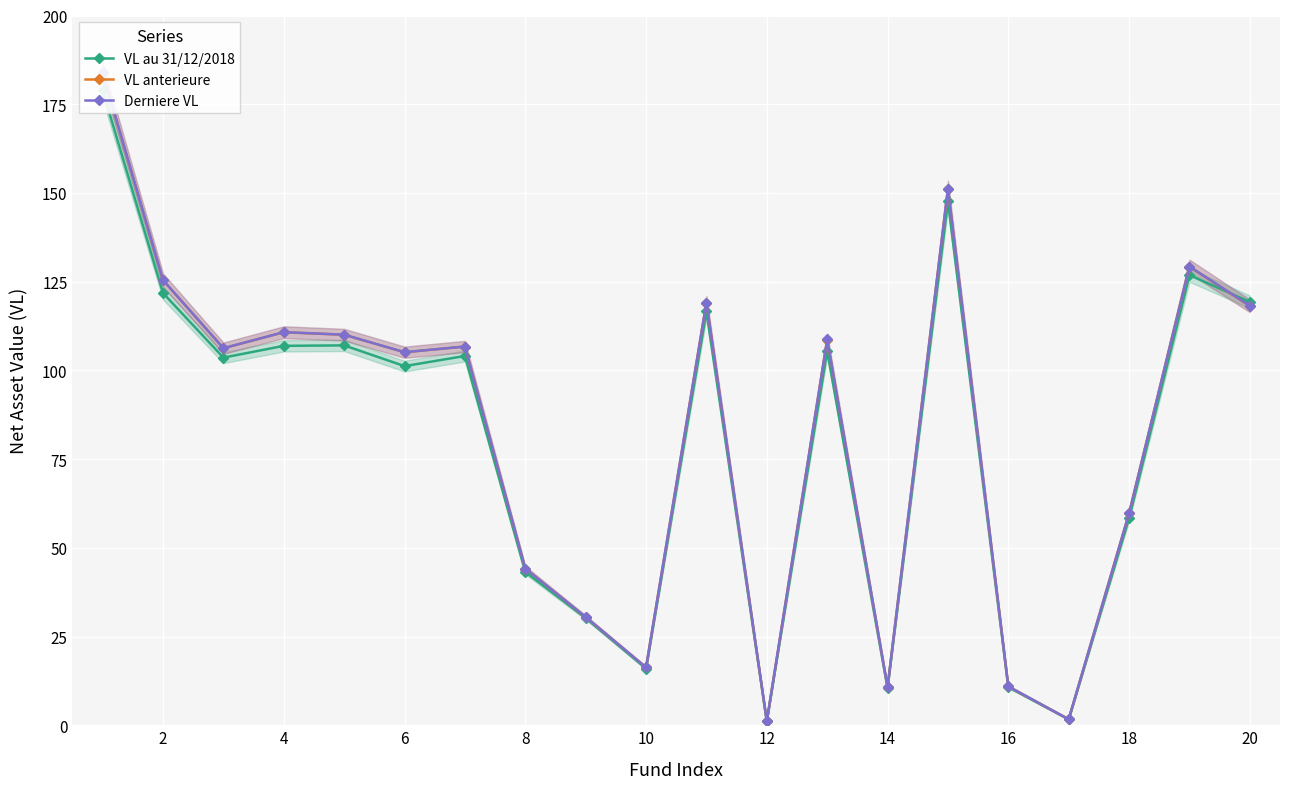

At how many categories does at least one series exceed 115?

6